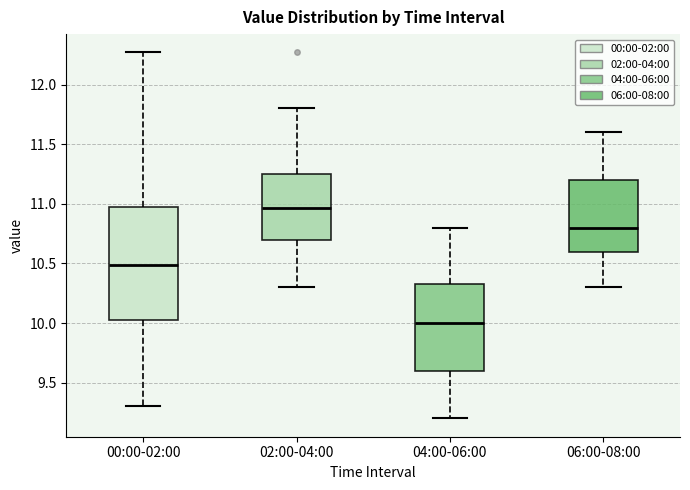

Comparing the boxes themselves (not the whiskers), which one is the tallest?

00:00-02:00